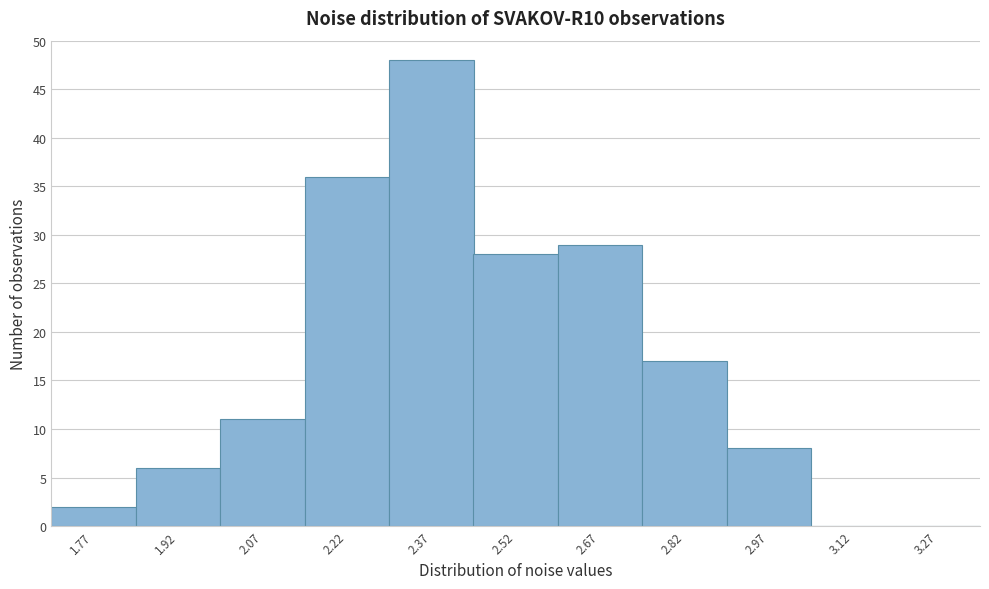

What is the height of the bar covering 2.30 to 2.45 on the x-axis? Neither the bar edges nor the heights are printed on the chart, so give them approximately, as read against the axes.

48